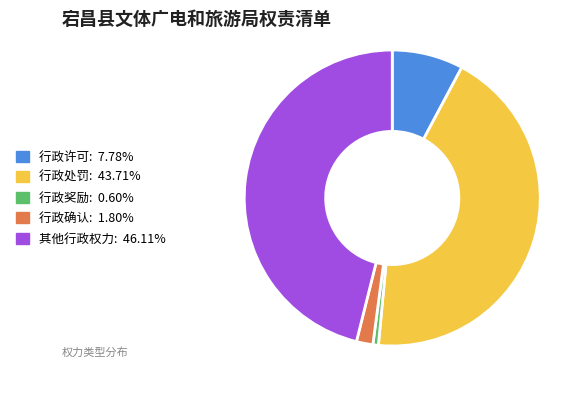

What is the largest slice in the pie chart?

其他行政权力